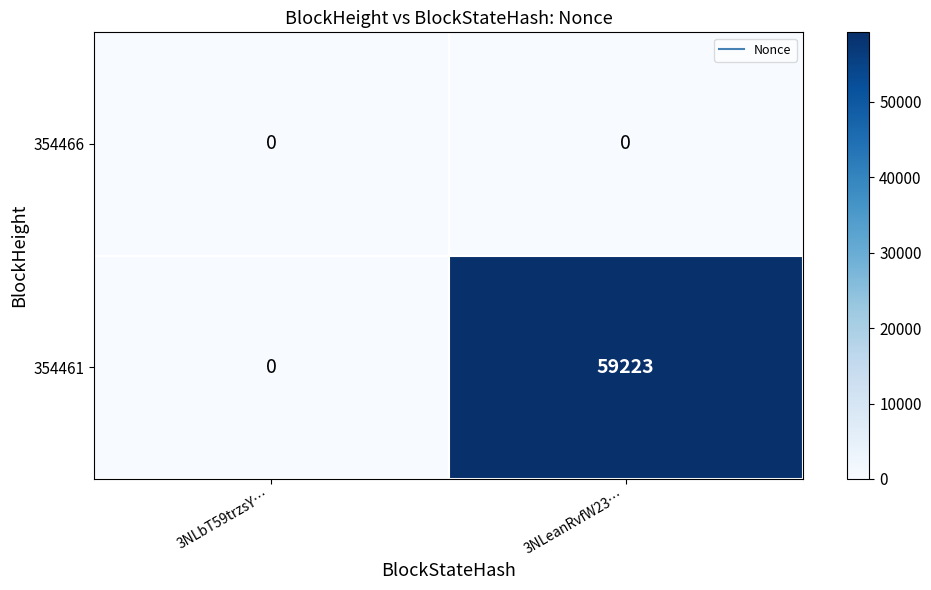

Reading left to right, extract all data points from this chart.

354466: 3NLbT59trzsY…=0	3NLeanRvfW23…=0
354461: 3NLbT59trzsY…=0	3NLeanRvfW23…=59223